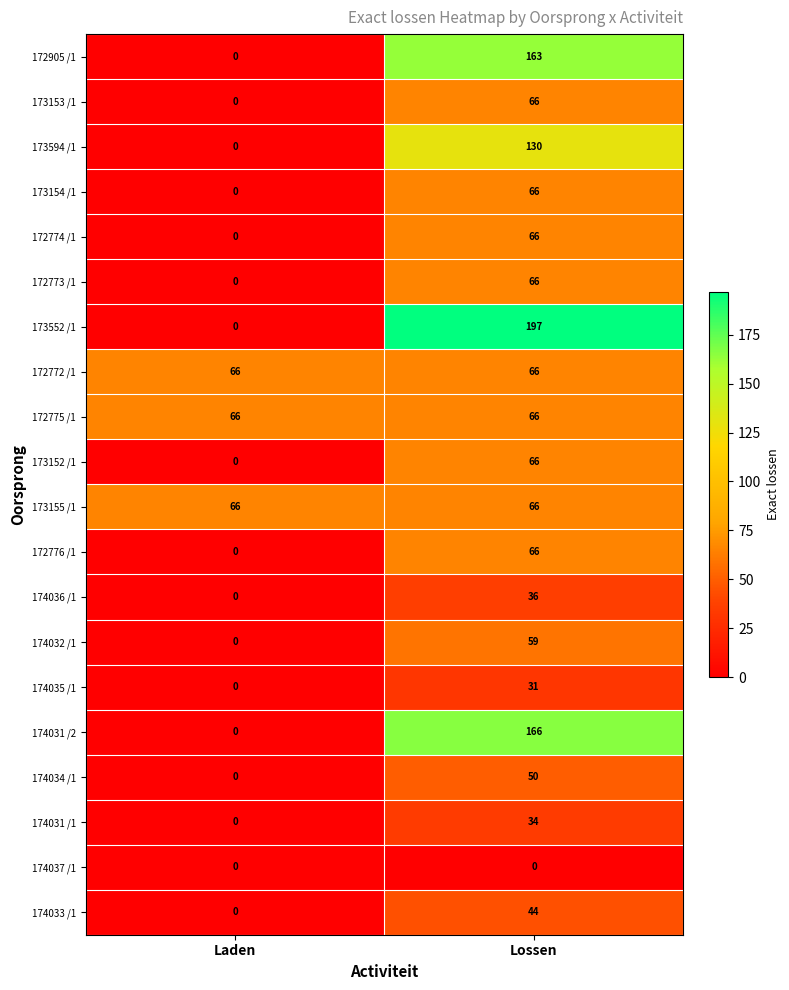

At which category is the sum across all series the highest?

Lossen